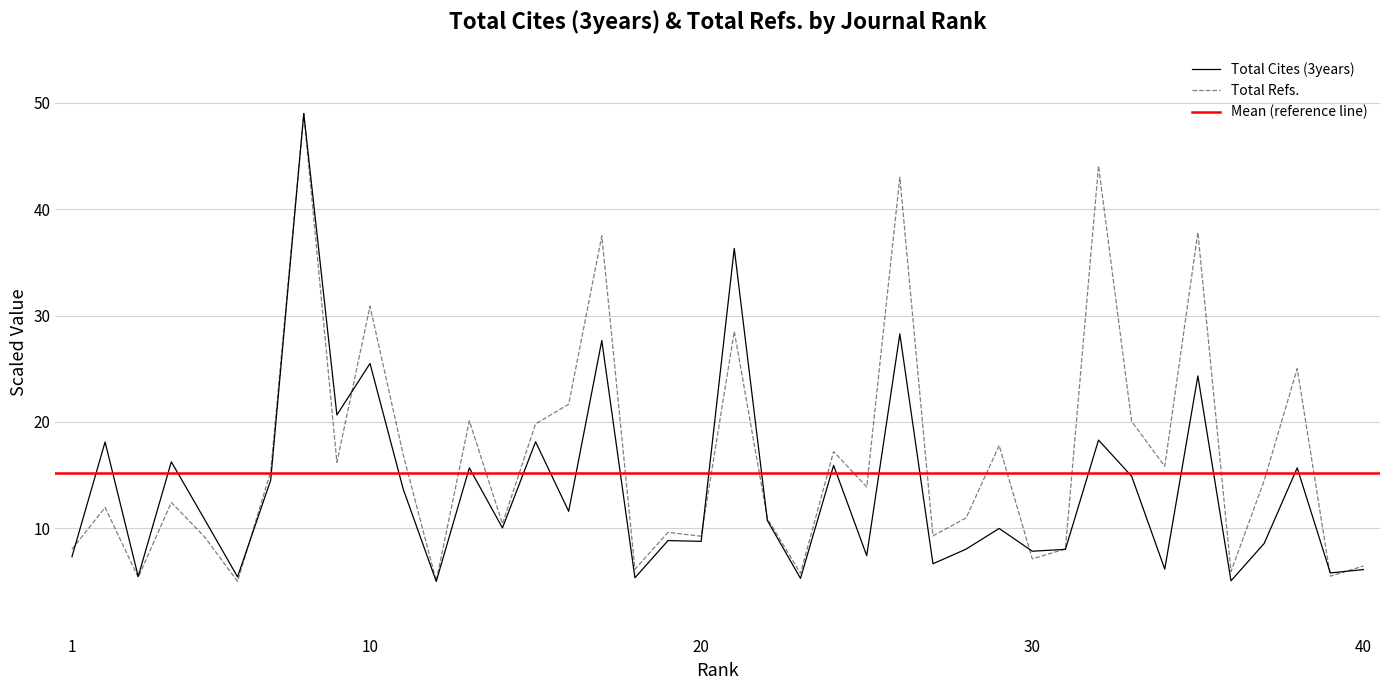

How many data points in Total Cites (3years) are above 10?

21